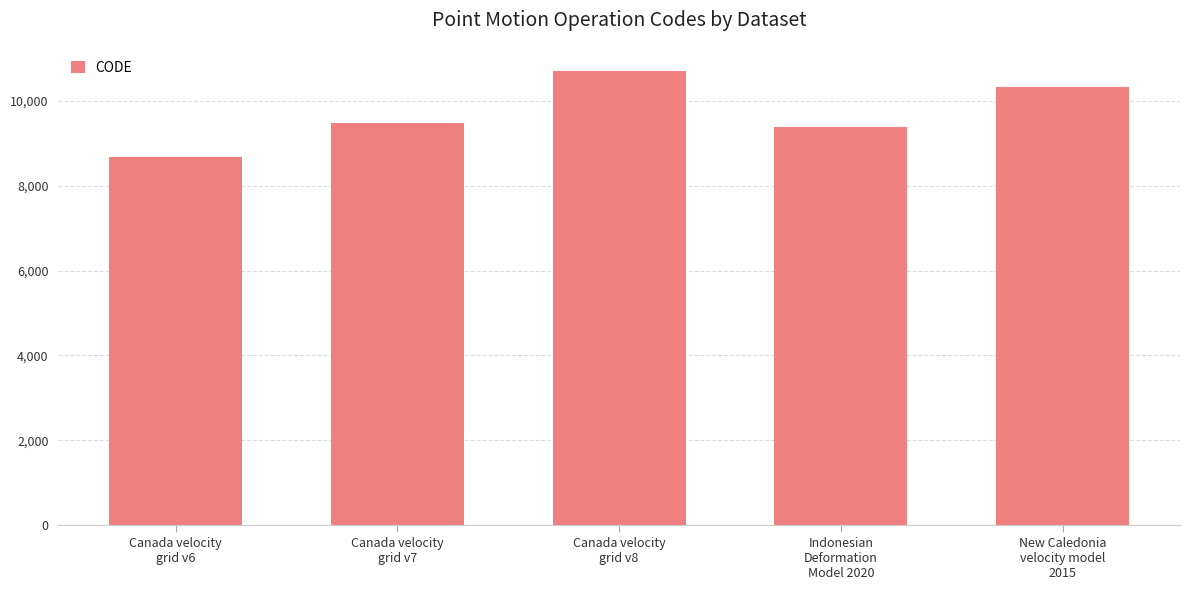

Reading left to right, extract all data points from this chart.

Canada velocity
grid v6=8676	Canada velocity
grid v7=9483	Canada velocity
grid v8=10707	Indonesian
Deformation
Model 2020=9375	New Caledonia
velocity model
2015=10323